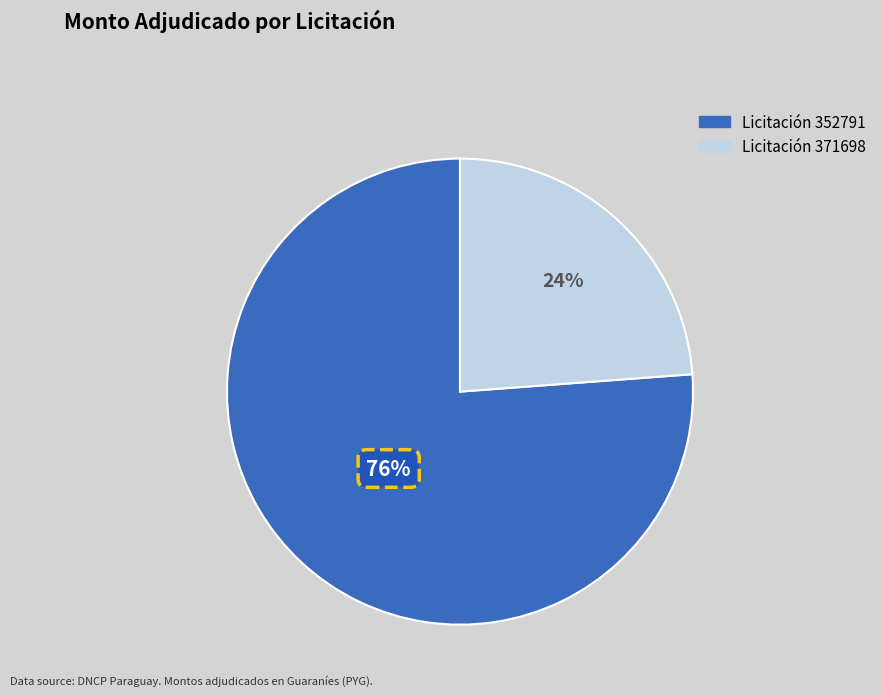

To the nearest percent, what is the difference between the largest and smallest slice percentages?

52%